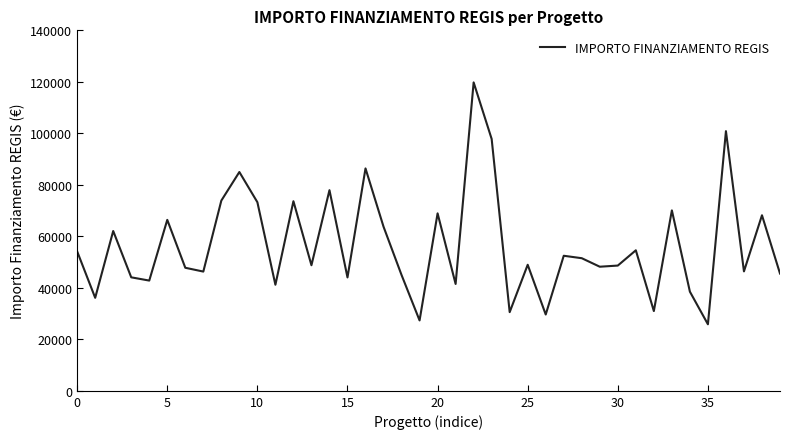

What is the minimum value shown in the chart?

25842.4